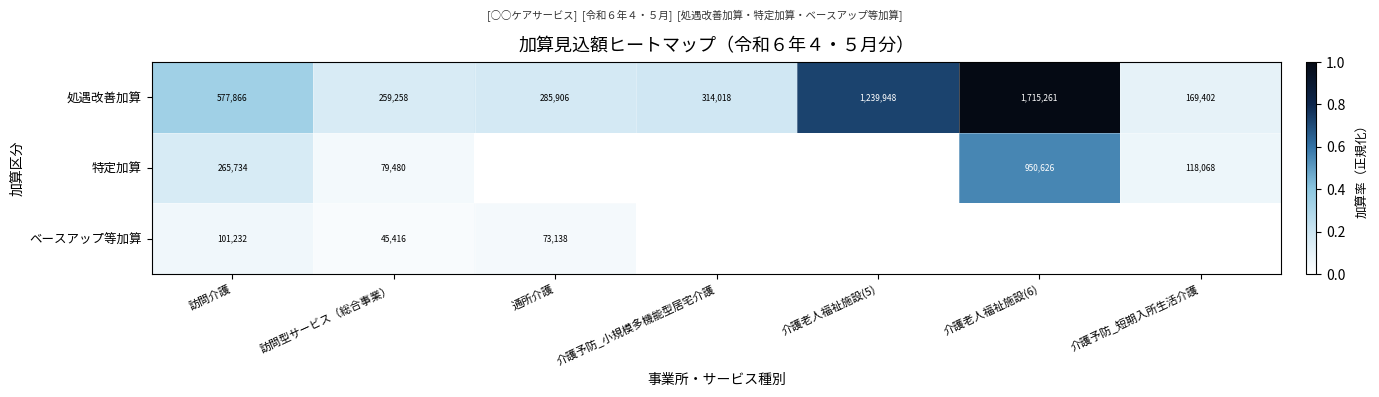

What is the sum of all 処遇改善加算 values?

4561659